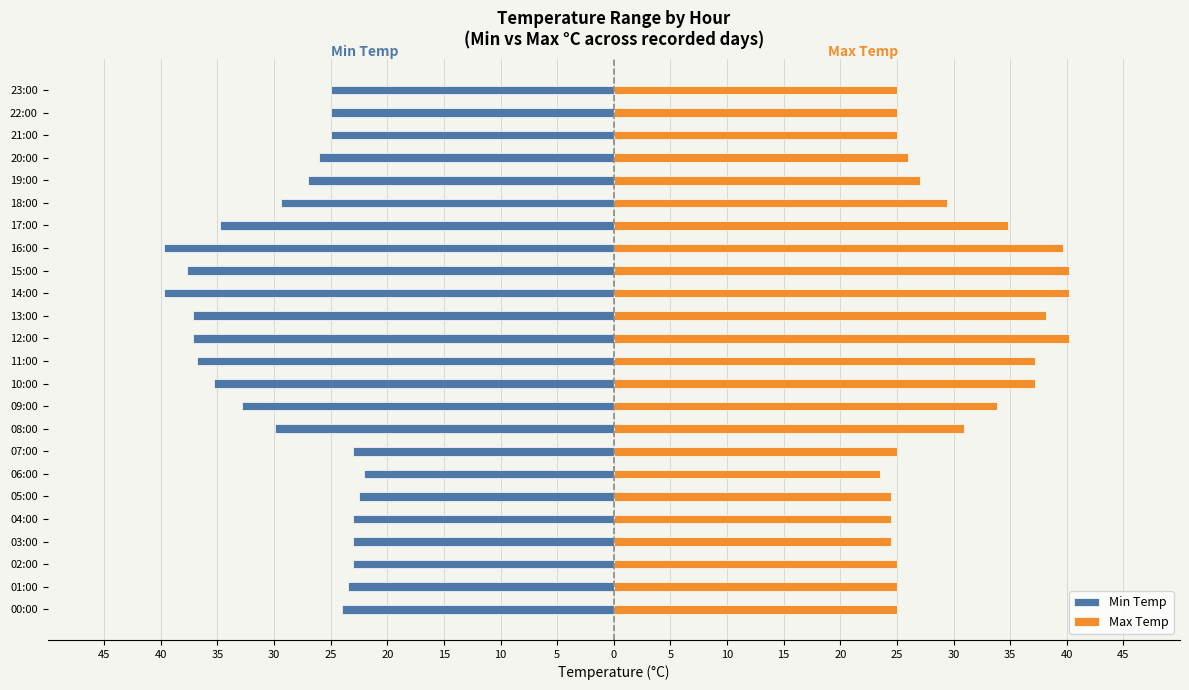

How many series are shown in this chart?

2